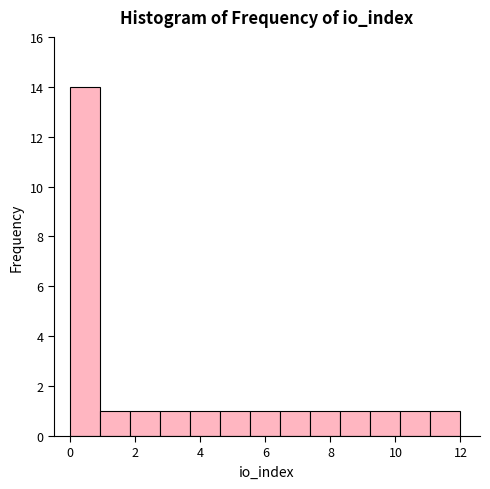

Reading left to right, transcribe this chart: for each bar, give the range it covers on the x-axis and its height. Neither the bar edges nor the heights are printed on the chart, so give them approximately, as read against the axes.

0.0 to 1.0: 14
1.0 to 1.8: 1
1.8 to 2.8: 1
2.8 to 3.6: 1
3.6 to 4.6: 1
4.6 to 5.6: 1
5.6 to 6.4: 1
6.4 to 7.4: 1
7.4 to 8.4: 1
8.4 to 9.2: 1
9.2 to 10.2: 1
10.2 to 11.0: 1
11.0 to 12.0: 1